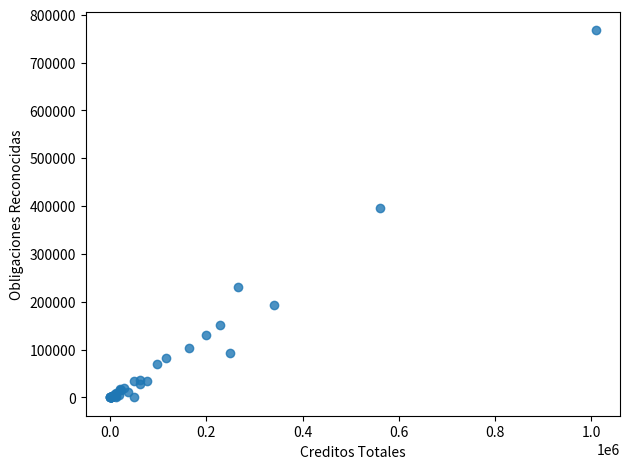

What Y value in the scatter plot is closest to 383981?

395533.2